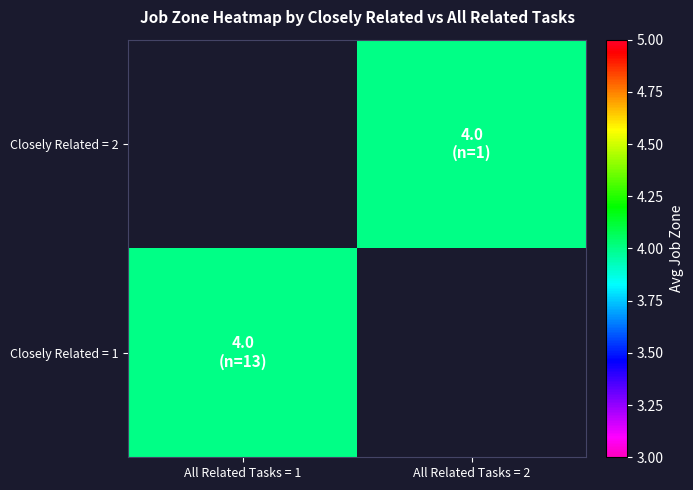

Which label corresponds to the largest value in the chart?

All Related Tasks = 2